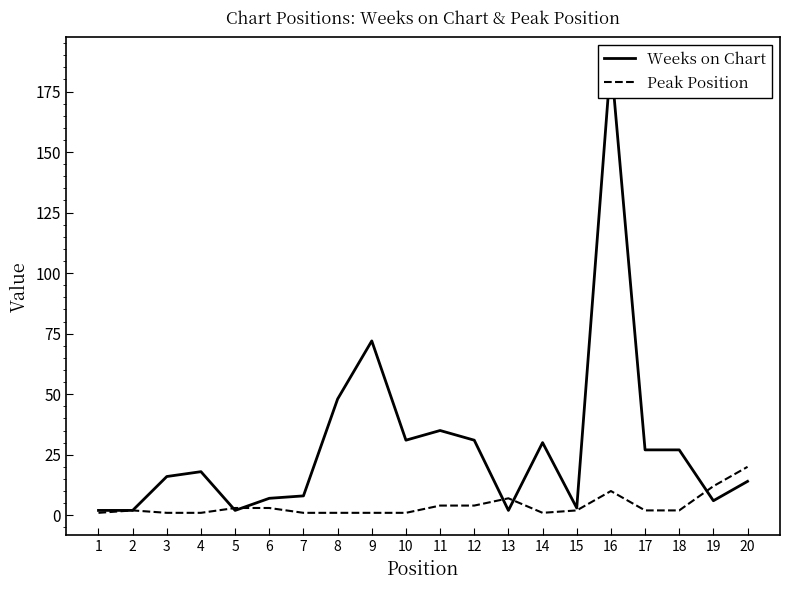

After their last crossing, which series has the higher values: Weeks on Chart or Peak Position?

Peak Position